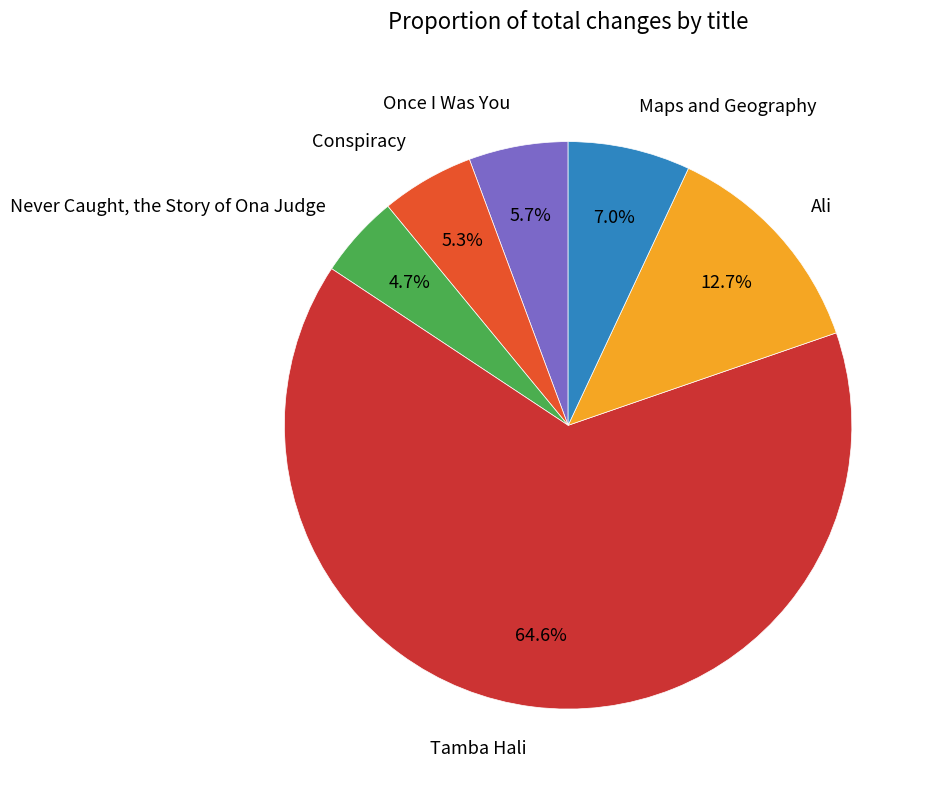

To the nearest percent, what is the difference between the Ali and Once I Was You slice percentages?

7%